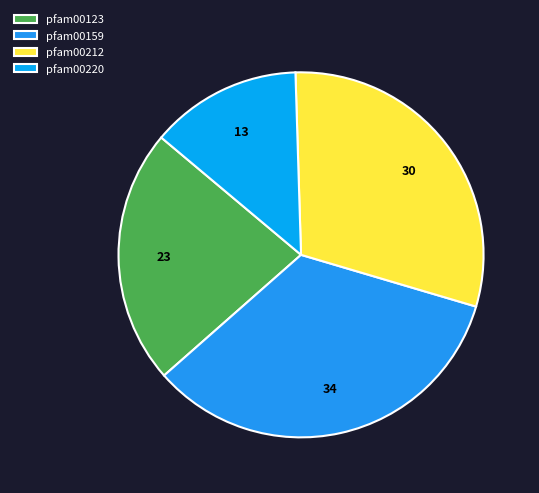

To the nearest percent, what percentage of the pie is pfam00220?

13%